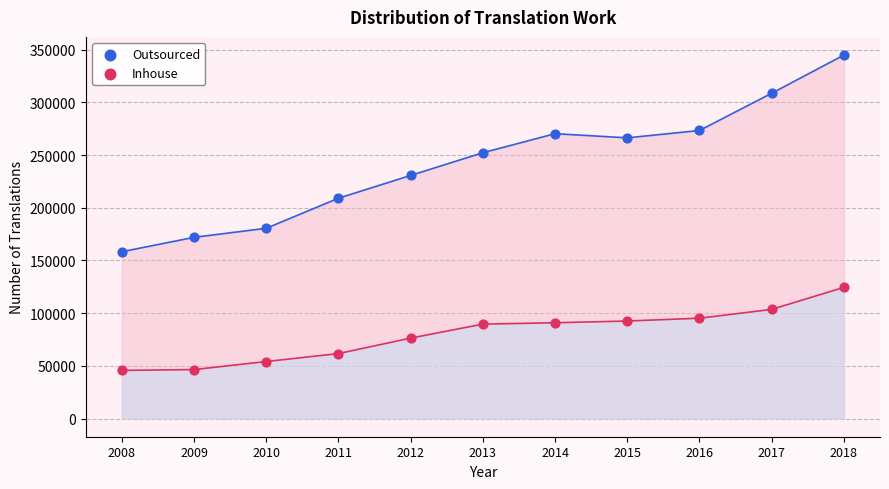

Which series has the widest spread of Y values?

Outsourced